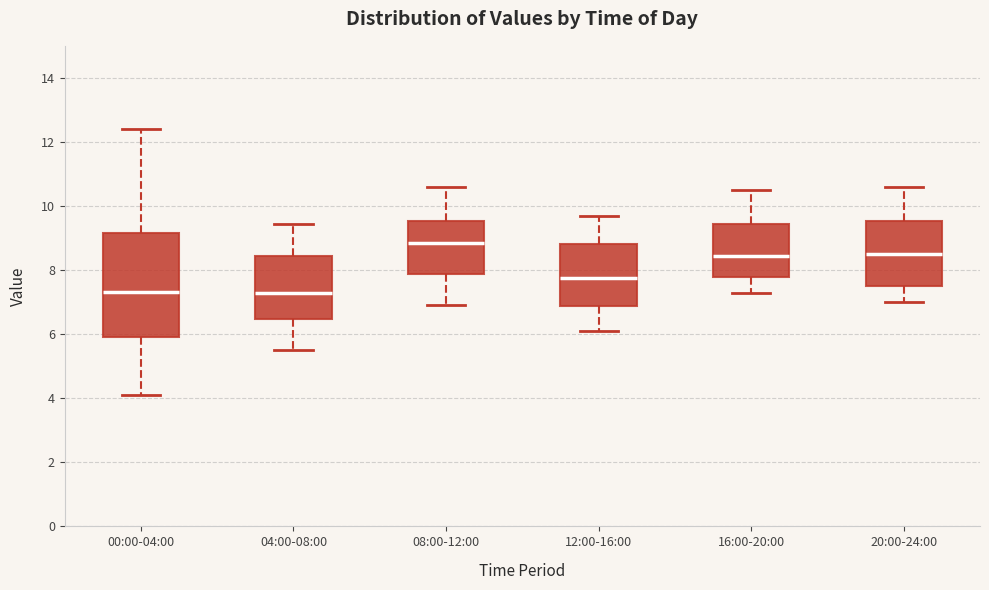

Where does the upper whisker of the box for 12:00-16:00 end on the y-axis? The values are not printed on the chart, so give them approximately, as read against the axis.

9.8